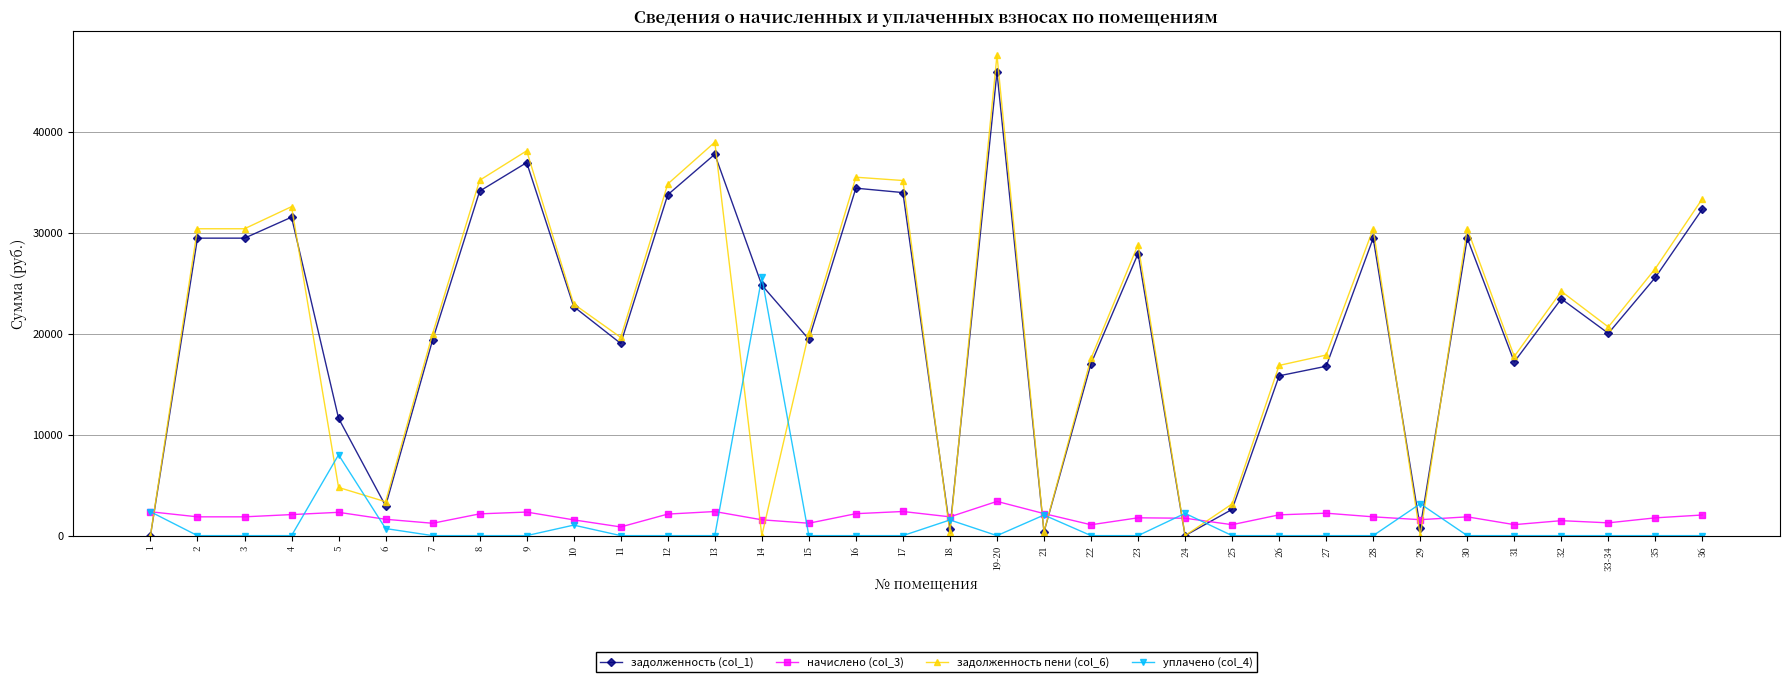

What is the approximate value of задолженность (col_1) at 26?

15820.3